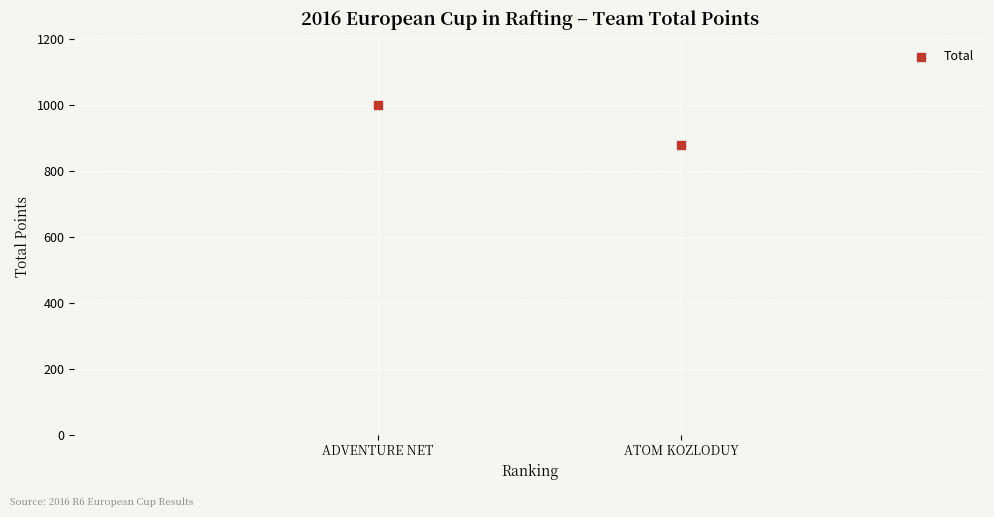

What is the range of Y values (max minus min)?

120